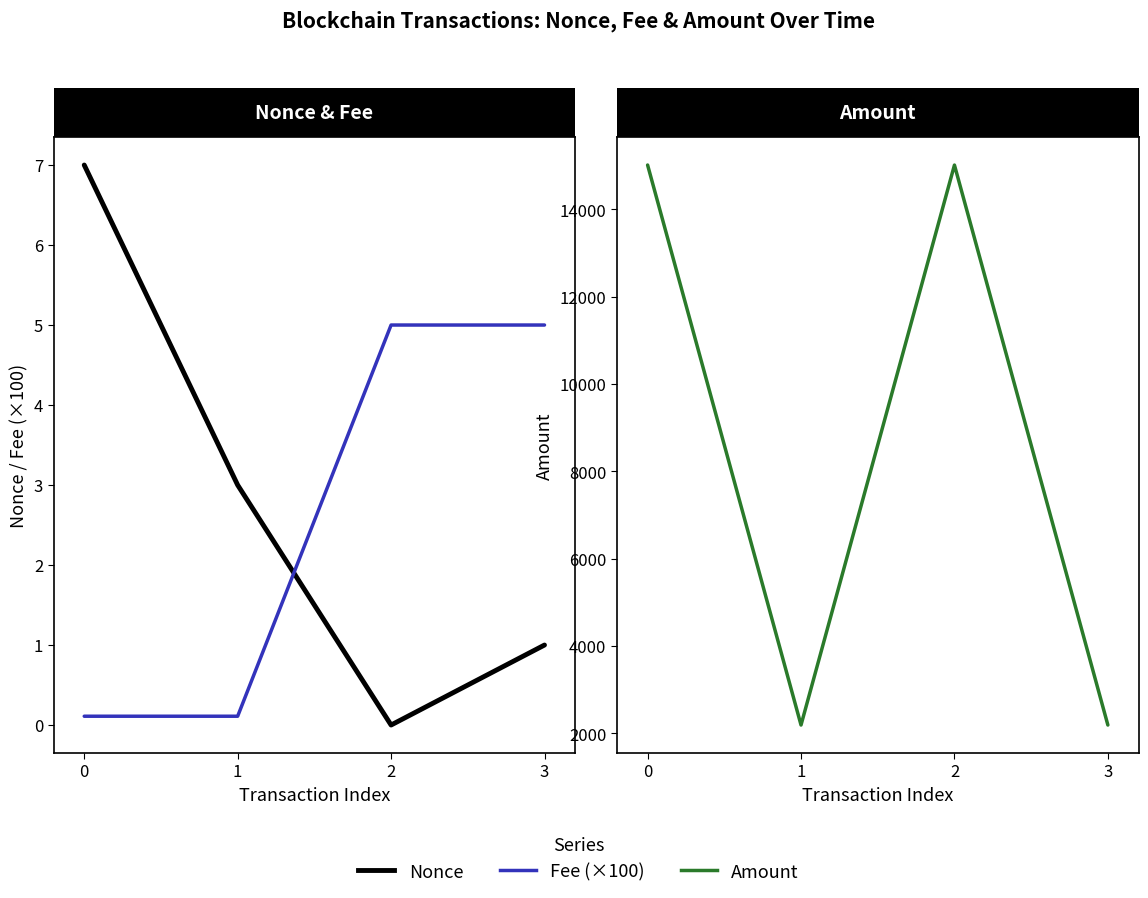

Reading left to right, list all the values displayed in this chart.

Nonce: 7.0	3.0	0.0	1.0
Fee (×100): 0.1	0.1	5.0	5.0
Amount: 15011.0	2187.0	15010.0	2187.0